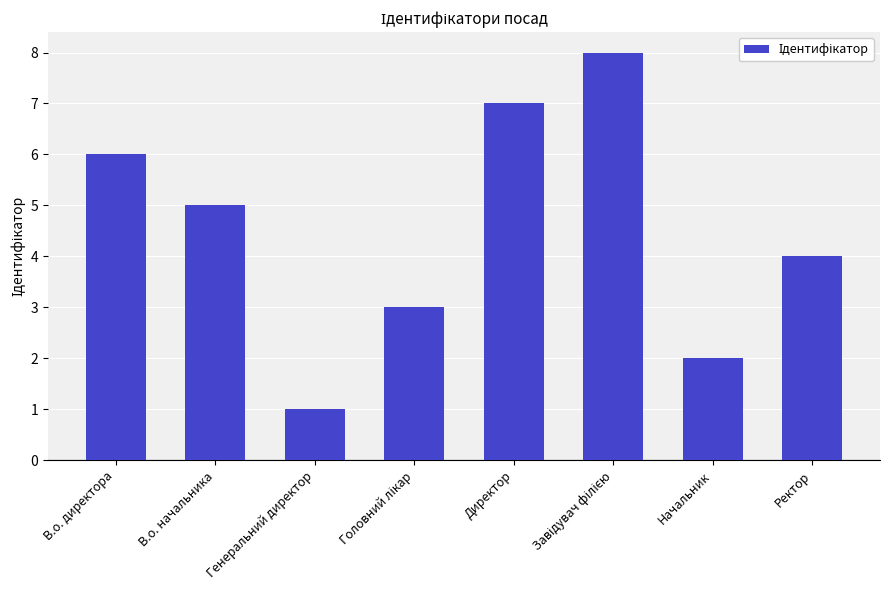

Which category has the lowest value across all series?

Генеральний директор